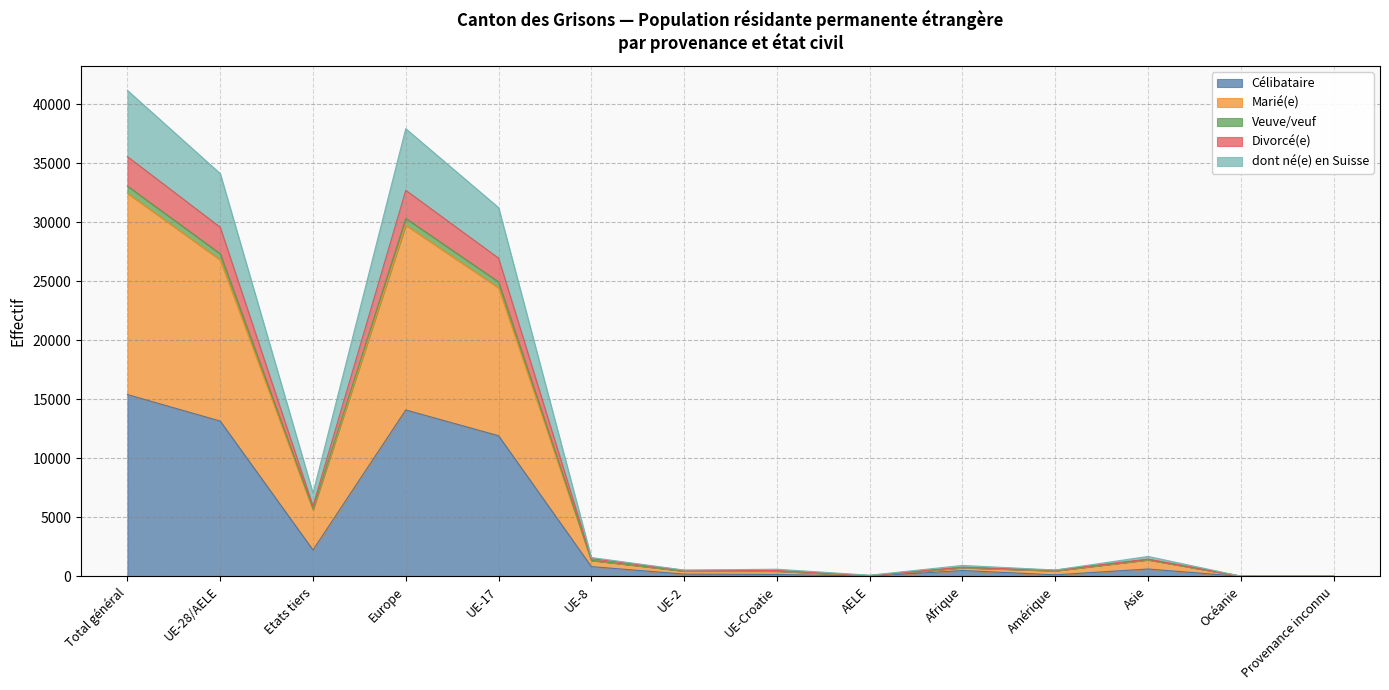

At which label does Célibataire reach its peak?

Total général